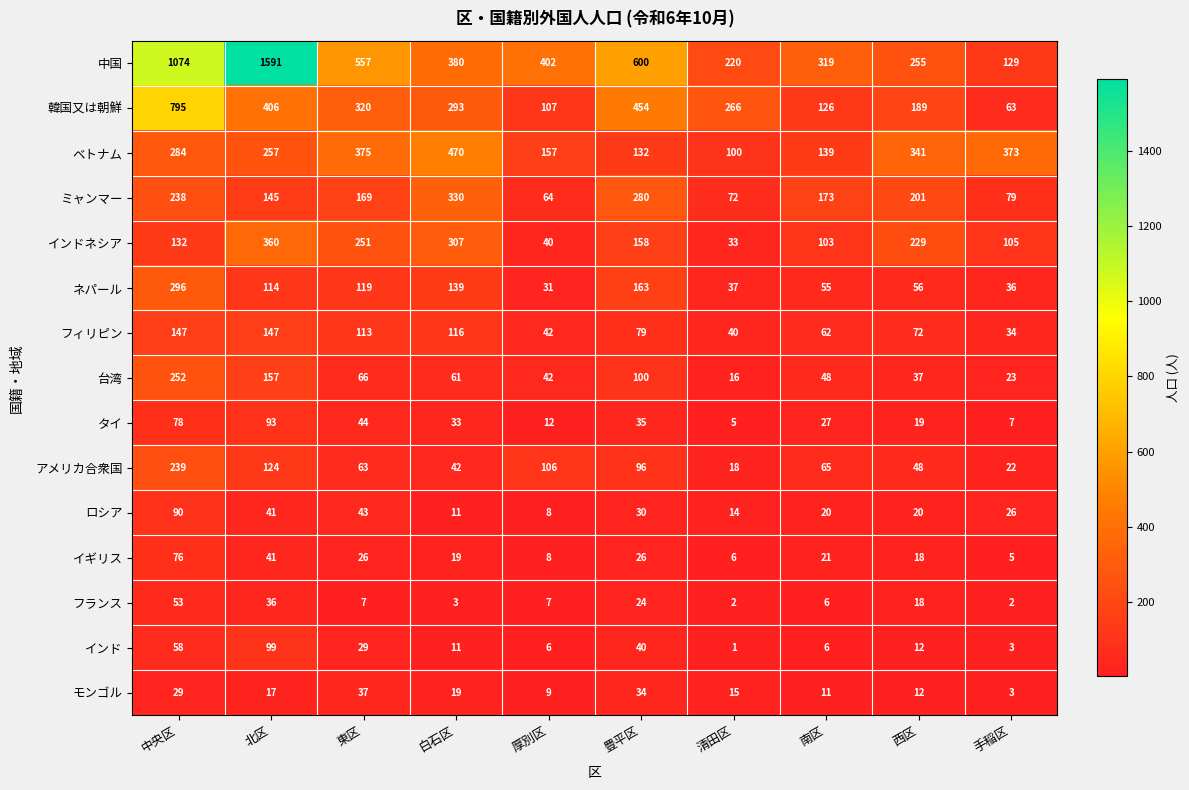

What is the total value across all series at 豊平区?

2251